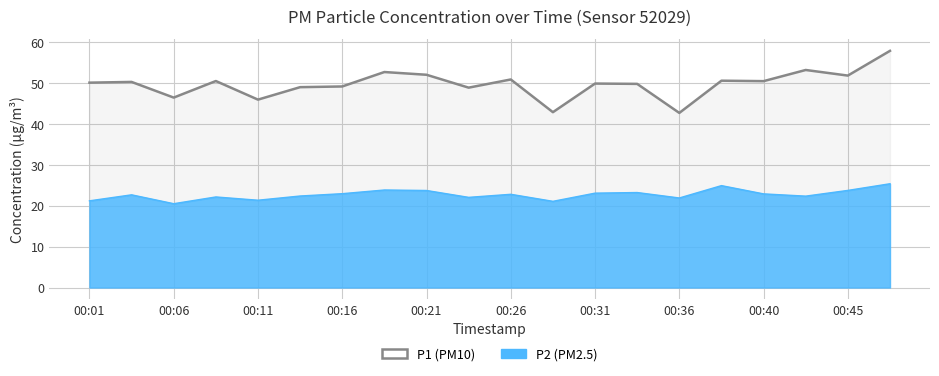

At which label is the value closest to 50?

00:01